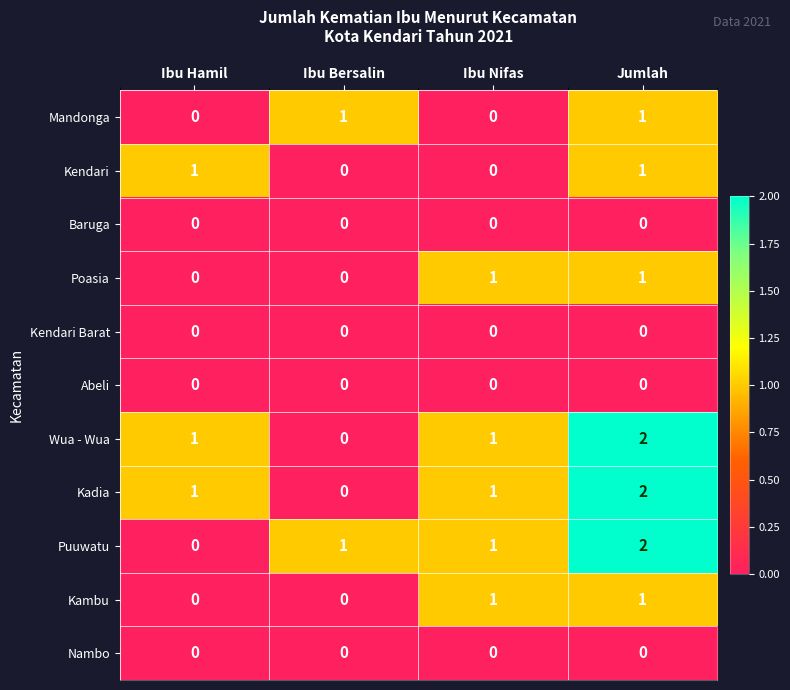

Is it true that Kendari Barat equals 0 at Ibu Nifas?

True